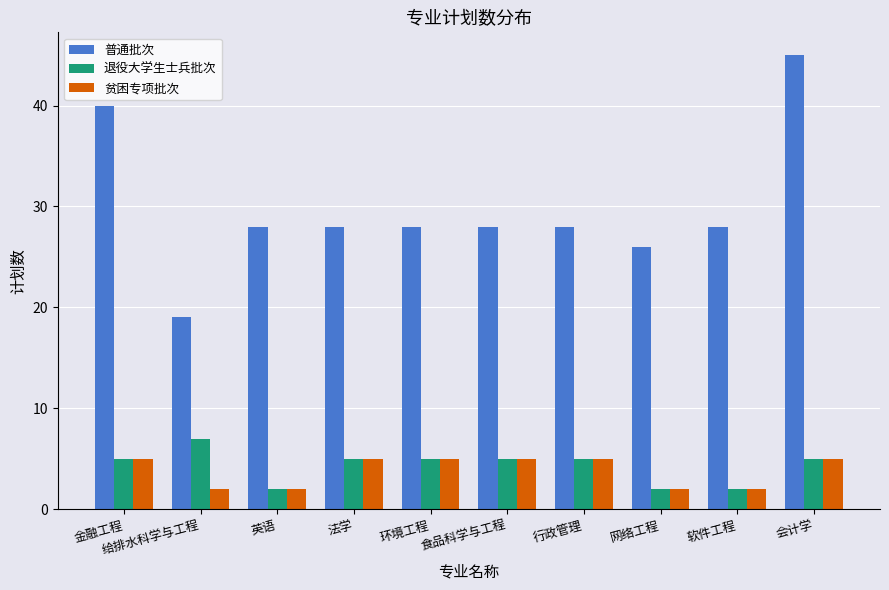

At which category is the sum across all series the highest?

会计学